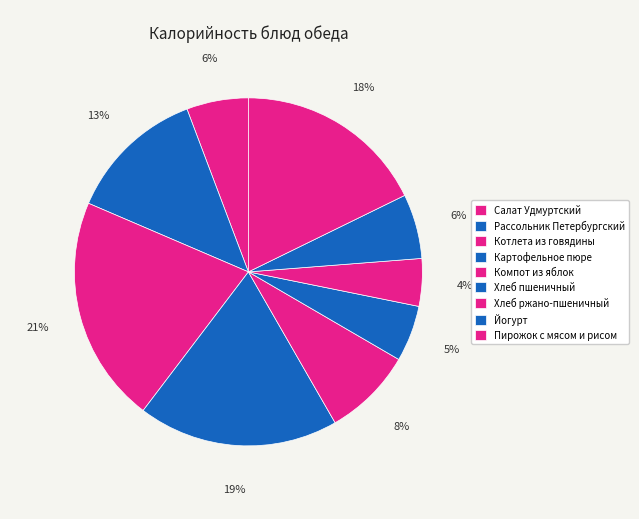

What percentage is the Салат Удмуртский slice, to the nearest percent?

6%